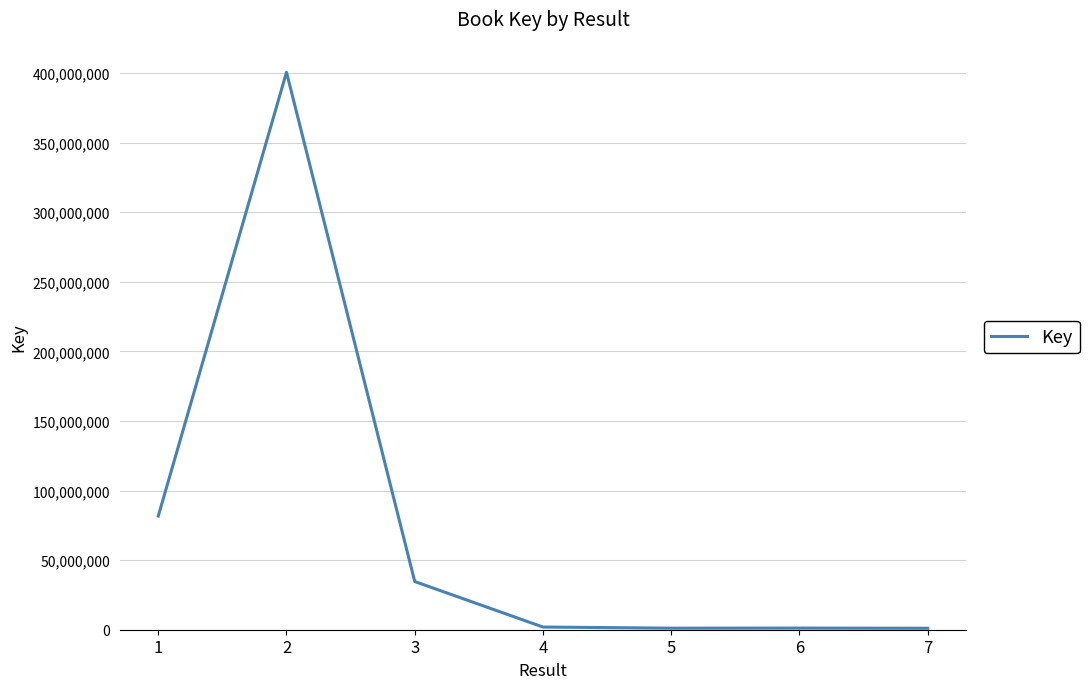

True or false: the data has more than 0 interior local peaks.

True